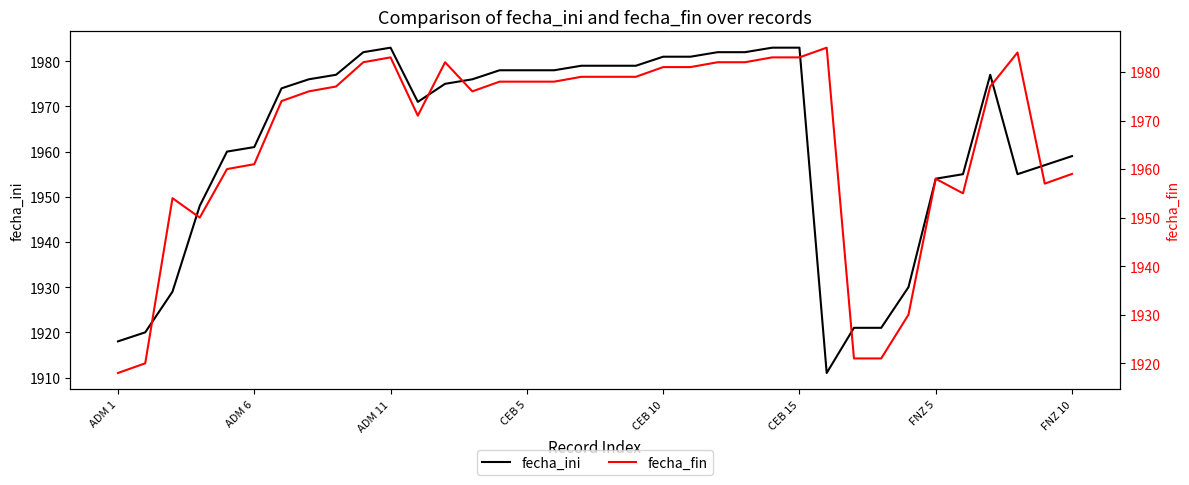

What is the lowest value of the fecha_fin series?

1918